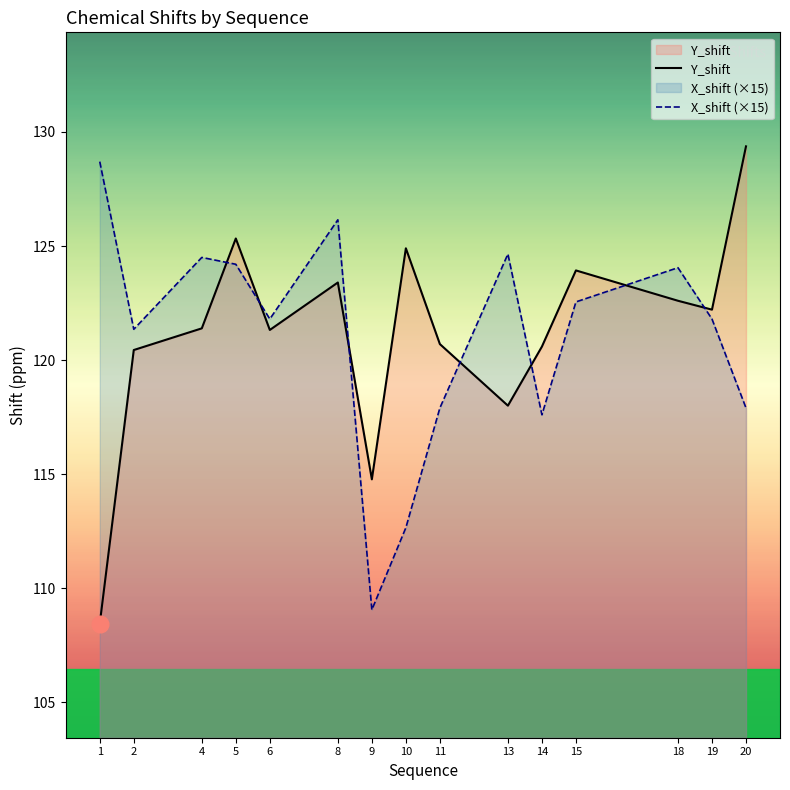

Rank the series by their average value, from lowest to highest.

X_shift (×15), Y_shift